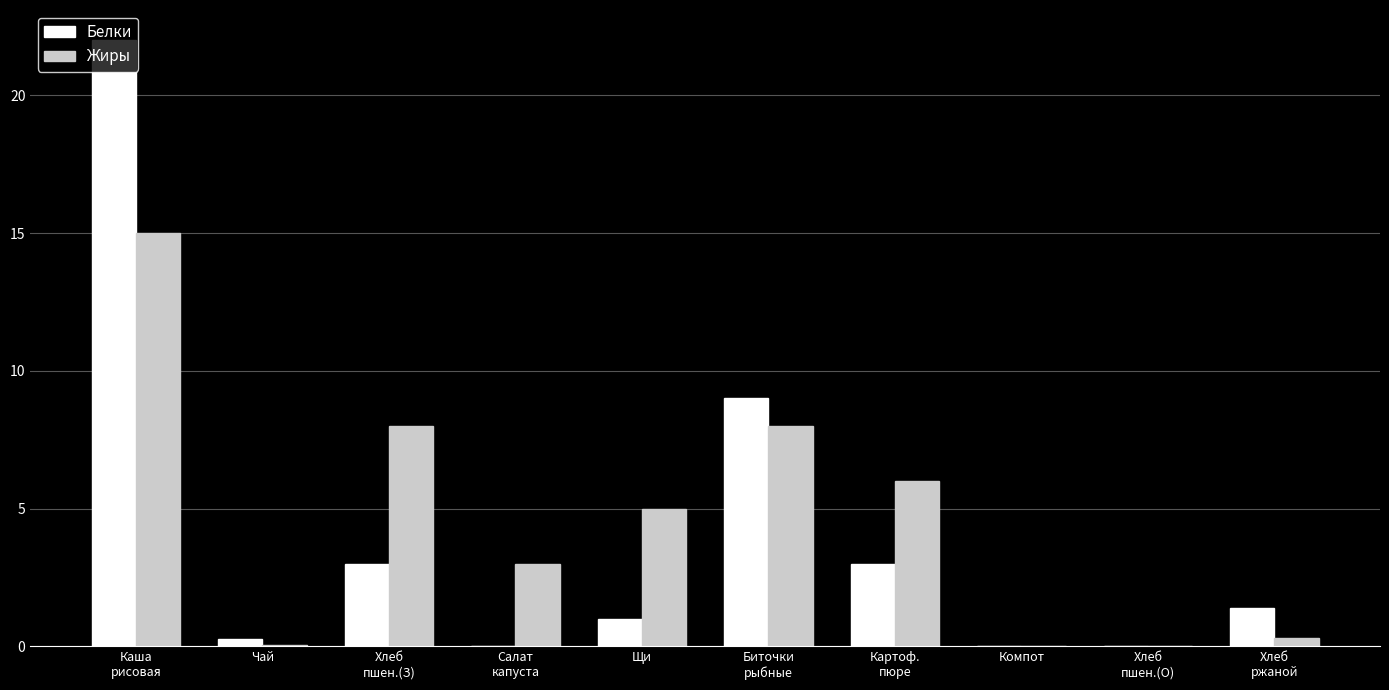

Is it true that Жиры equals 2.1 at Щи?

False